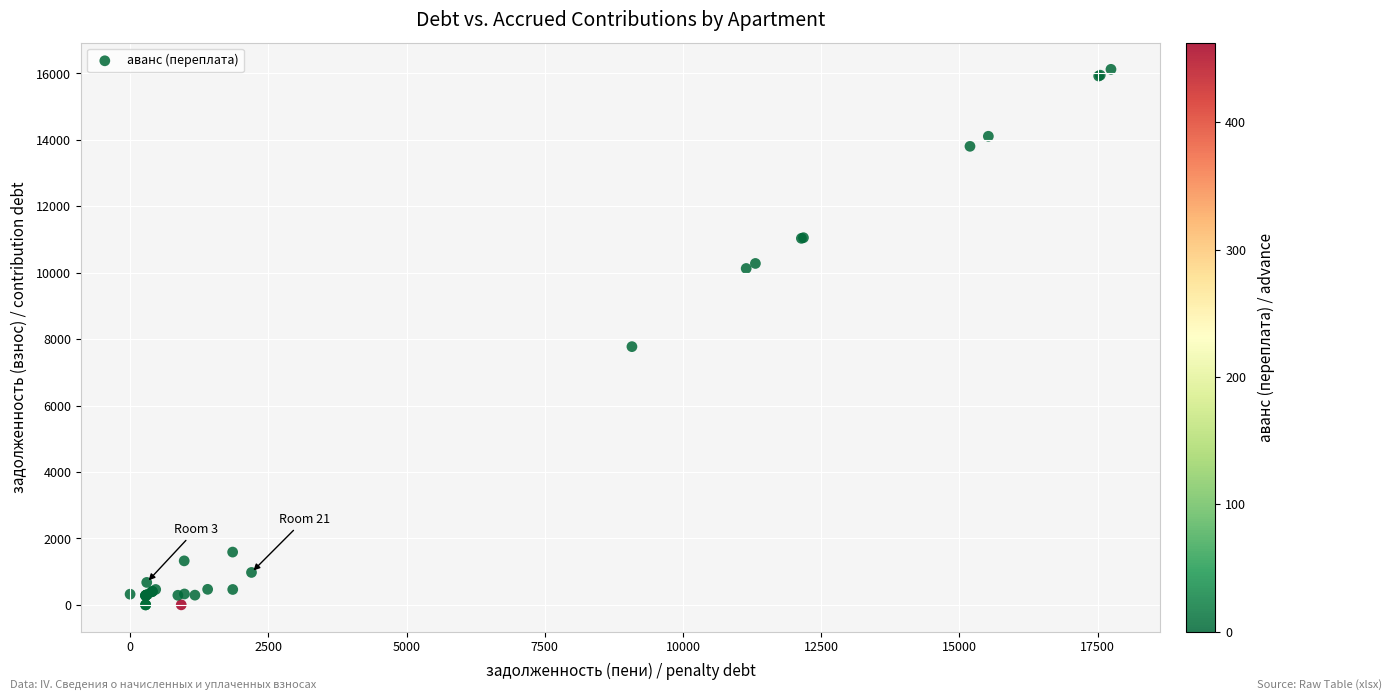

What Y value in the scatter plot is closest to 8061?

7773.4